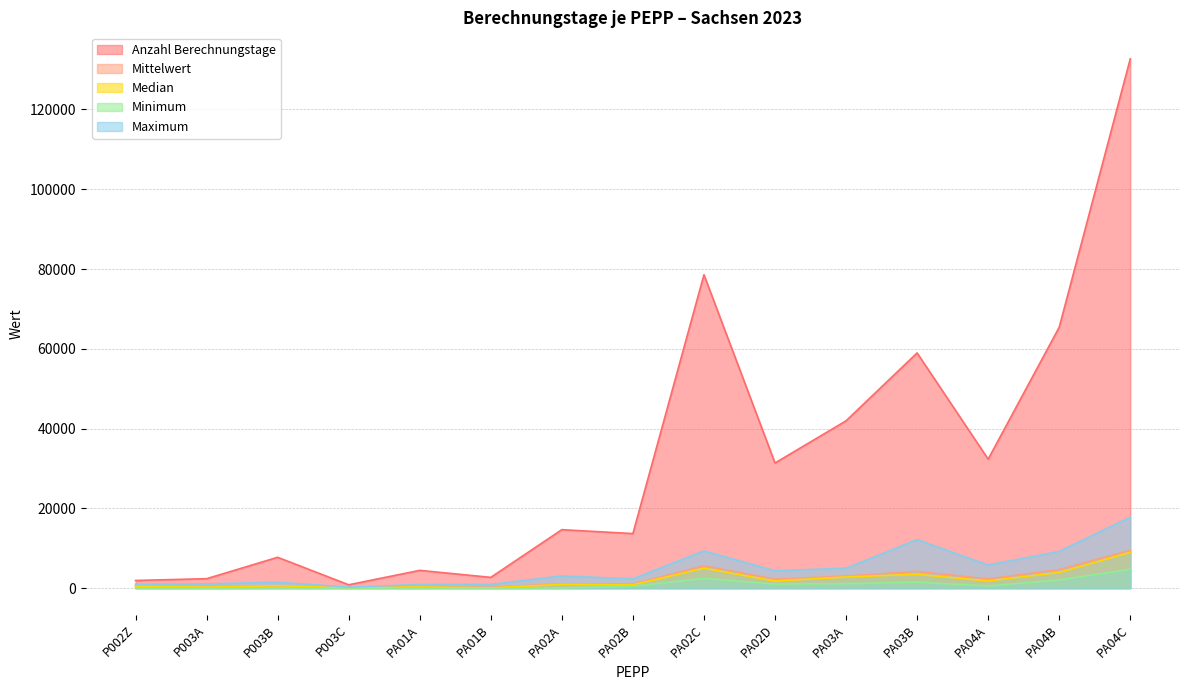

Where does the Mittelwert series first go above 1046?

PA02A